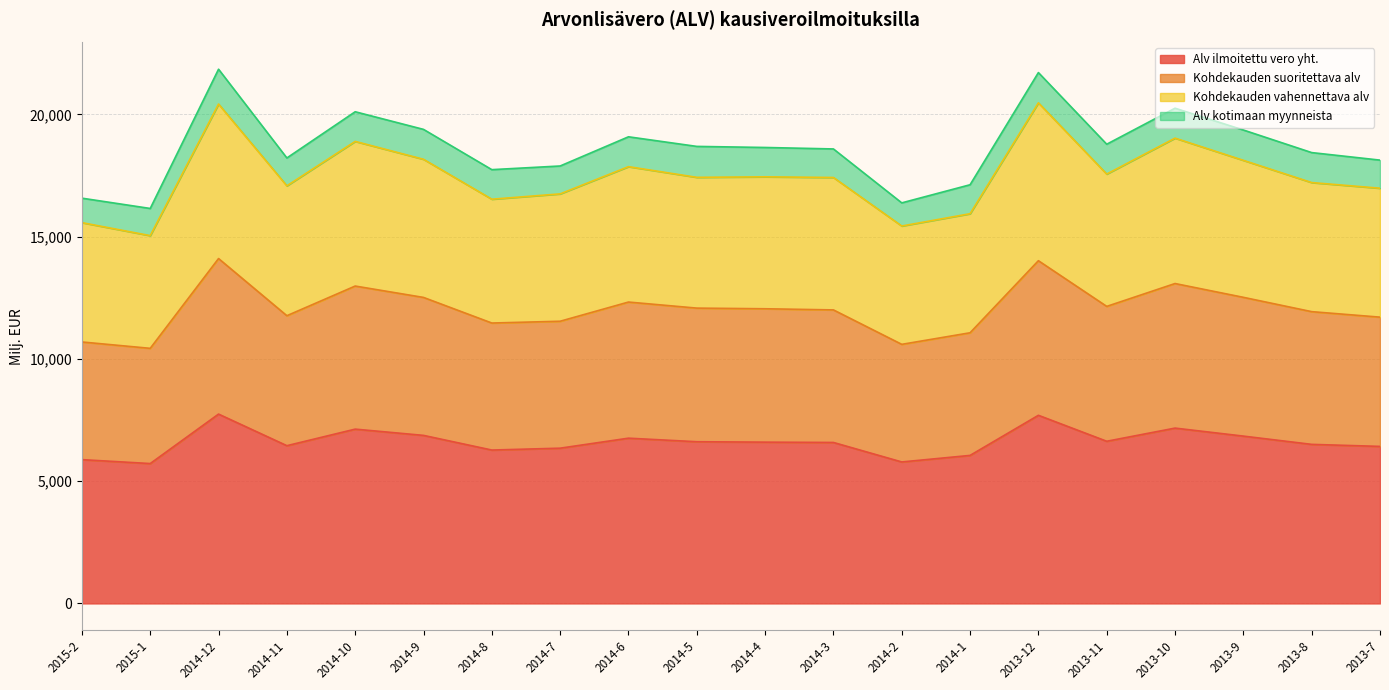

True or false: Alv kotimaan myynneista and Kohdekauden suoritettava alv cross at least once.

False